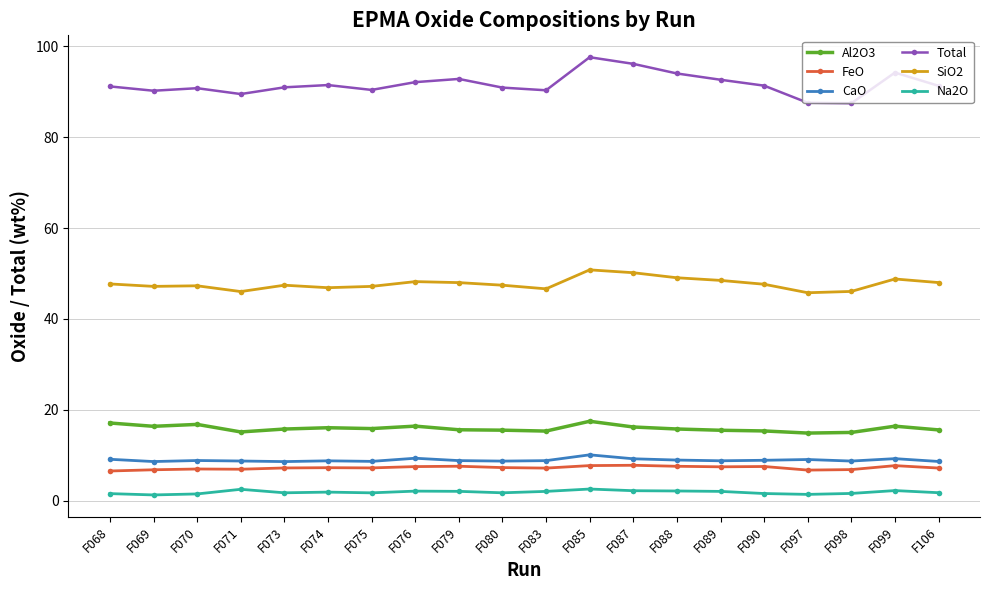

Is the value of FeO at F085 greater than the value of SiO2 at F099?

No